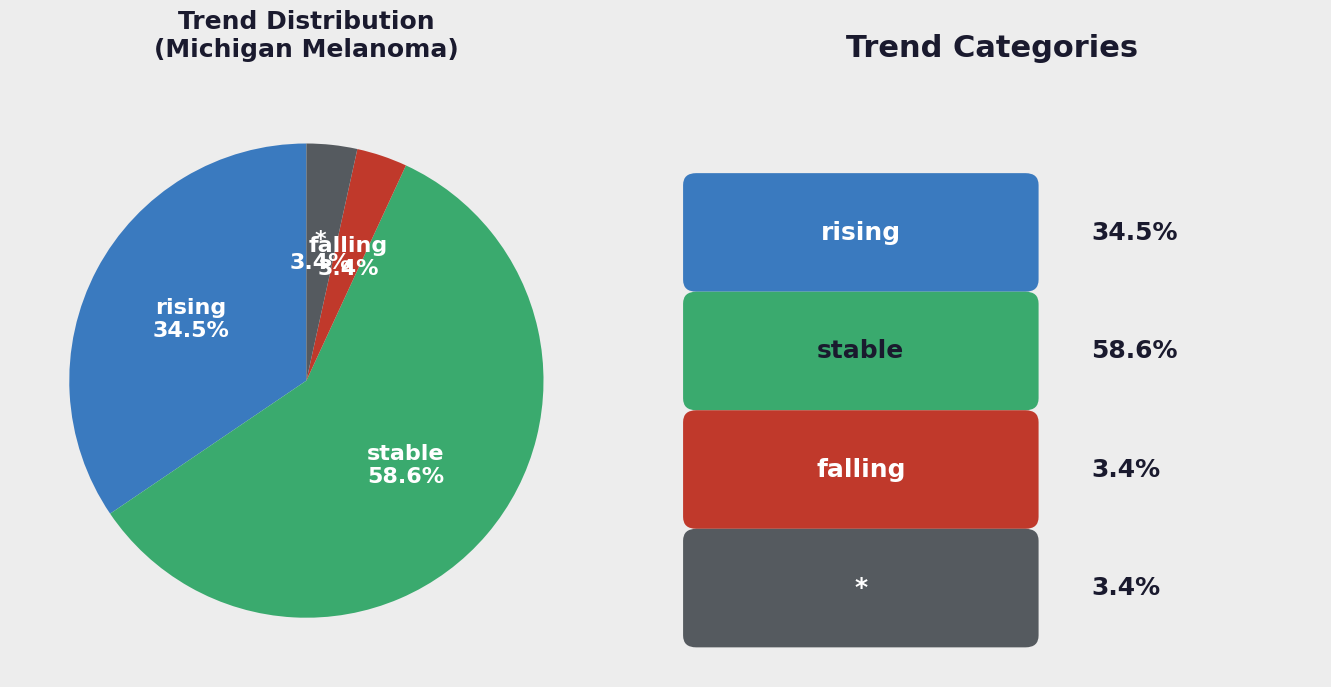

Which has a higher value, falling or stable?

stable